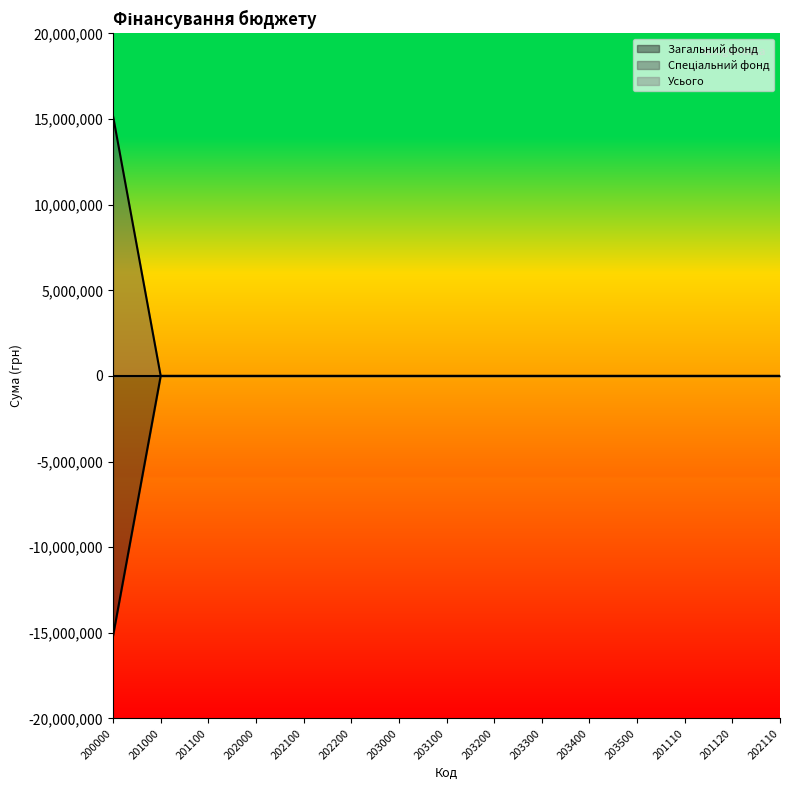

What is the label of the 11th point from the right?

202100